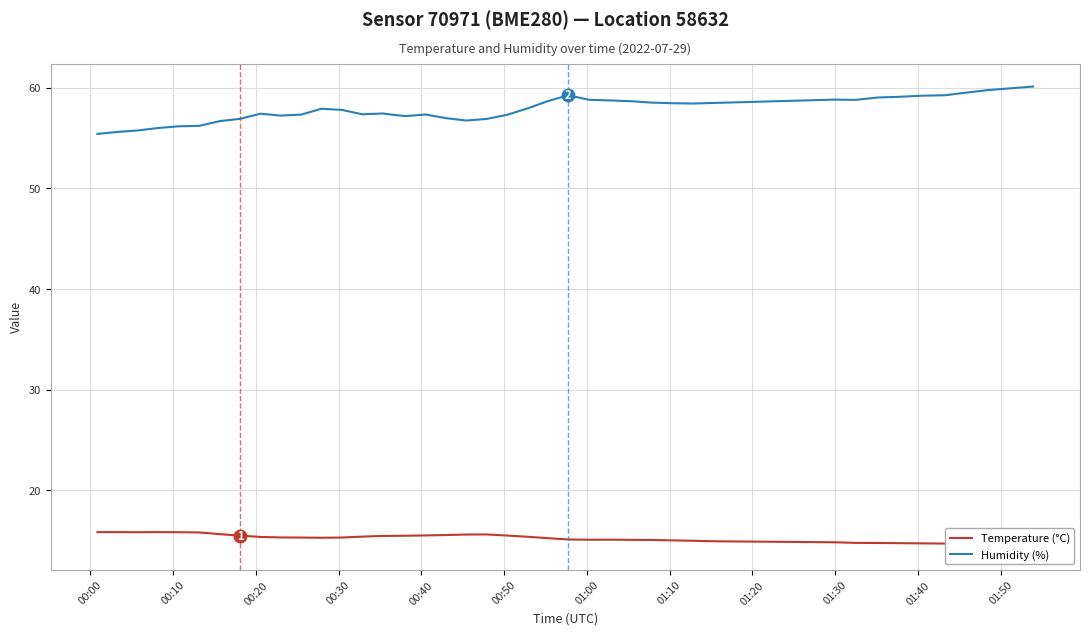

Count the number of categories in the chart.

40